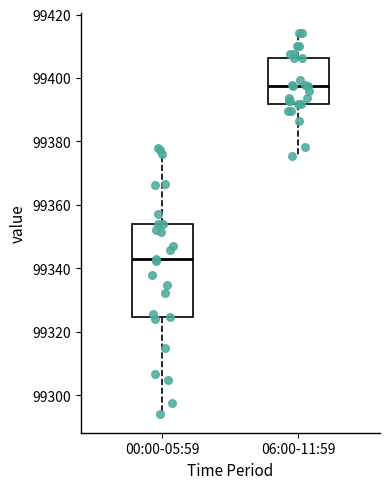

Reading left to right, read every box against the y-axis: the position of its median line, the range the box covers, and the ends of its whiskers. The values are not printed on the chart, so give them approximately, as read against the axis.

00:00-05:59: median 99344, box 99324 to 99354, whiskers 99294 to 99378
06:00-11:59: median 99398, box 99392 to 99406, whiskers 99376 to 99414